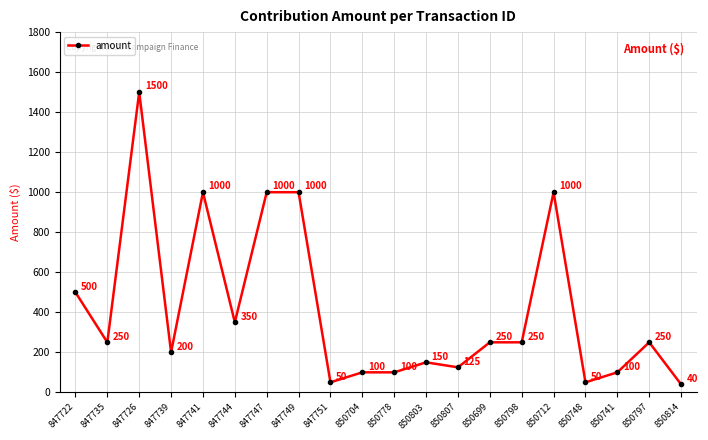

What is the difference between the values at 847726 and 850803?

1350